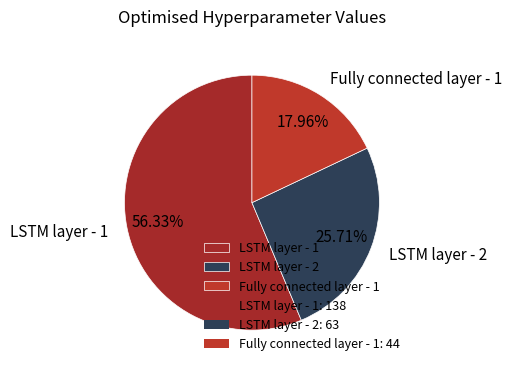

To the nearest percent, what percentage of the pie is LSTM layer - 2?

26%